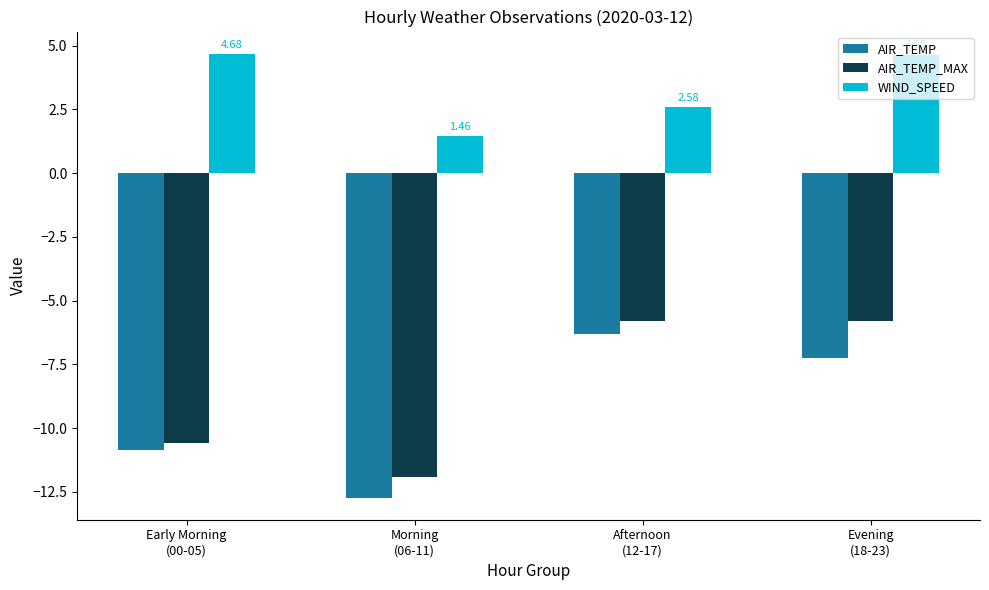

What is the average value of the AIR_TEMP_MAX series?

-8.5